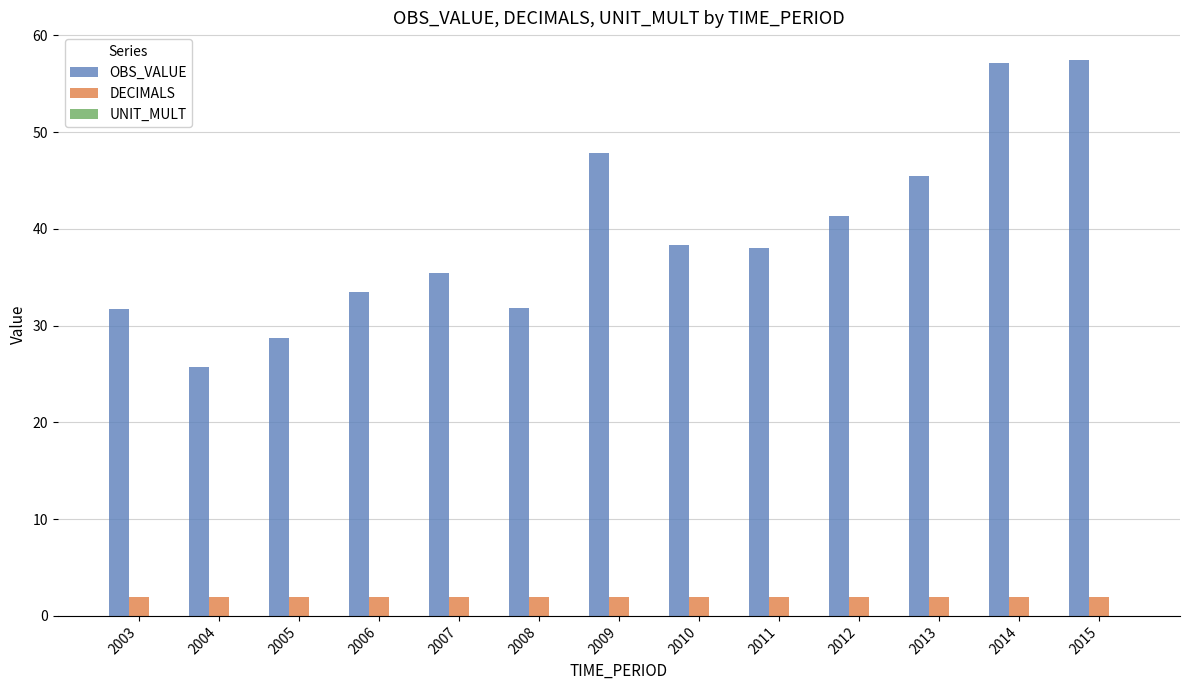

What is the total value across all series at 2004?

27.7